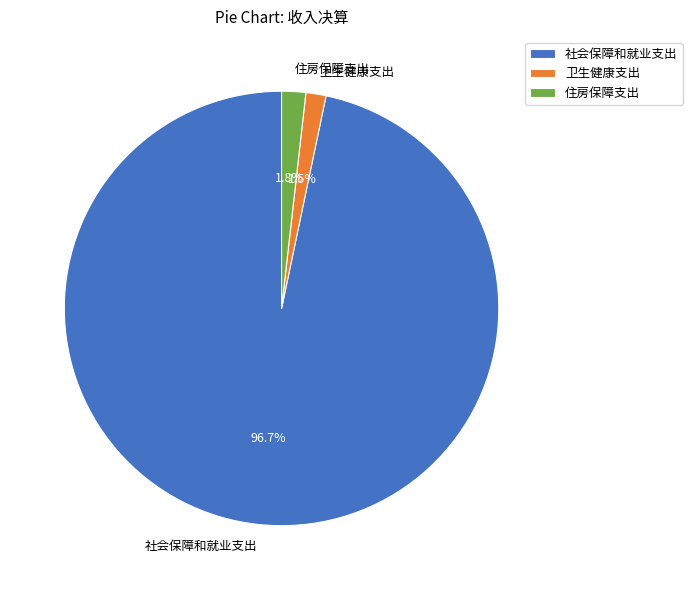

What percentage is the 住房保障支出 slice, to the nearest percent?

2%